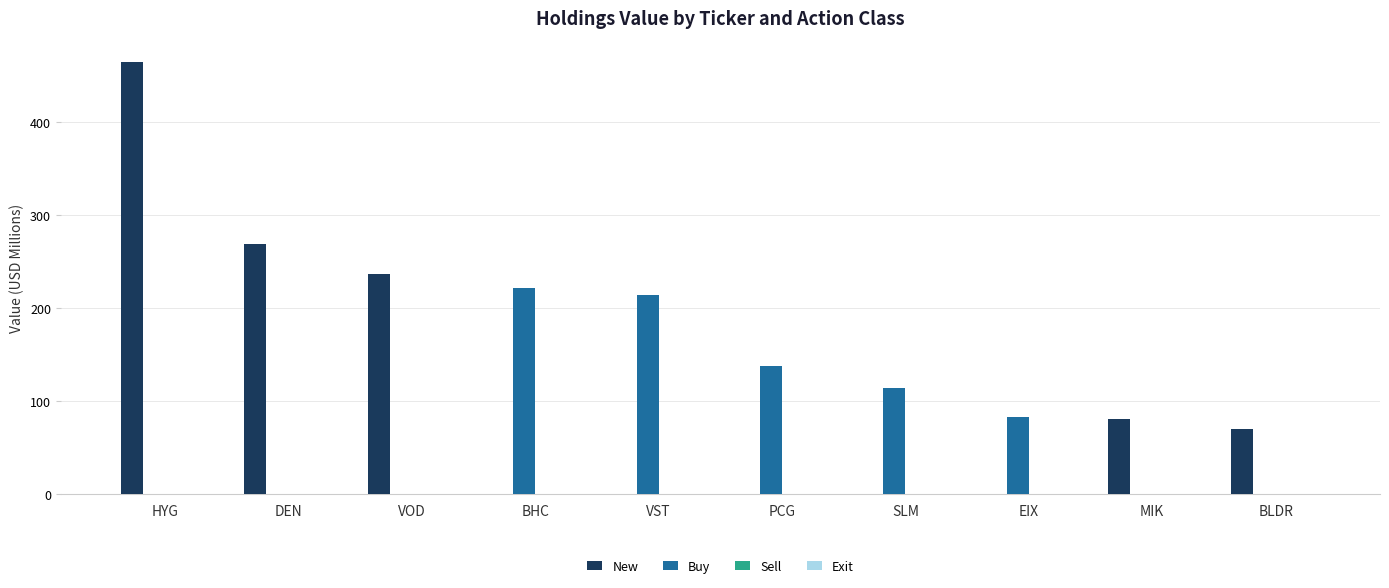

At which label does New reach its peak?

HYG